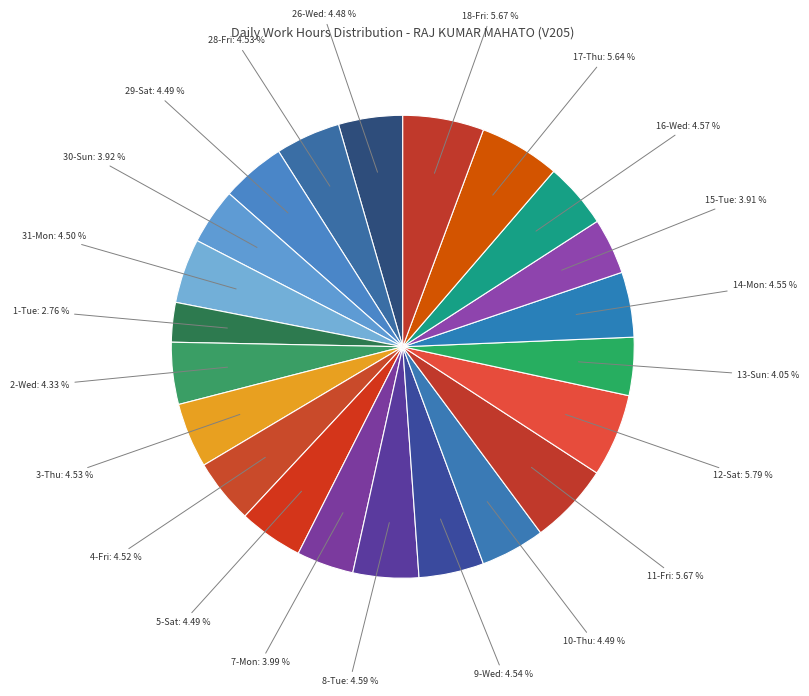

Count the number of slices in the pie.

22